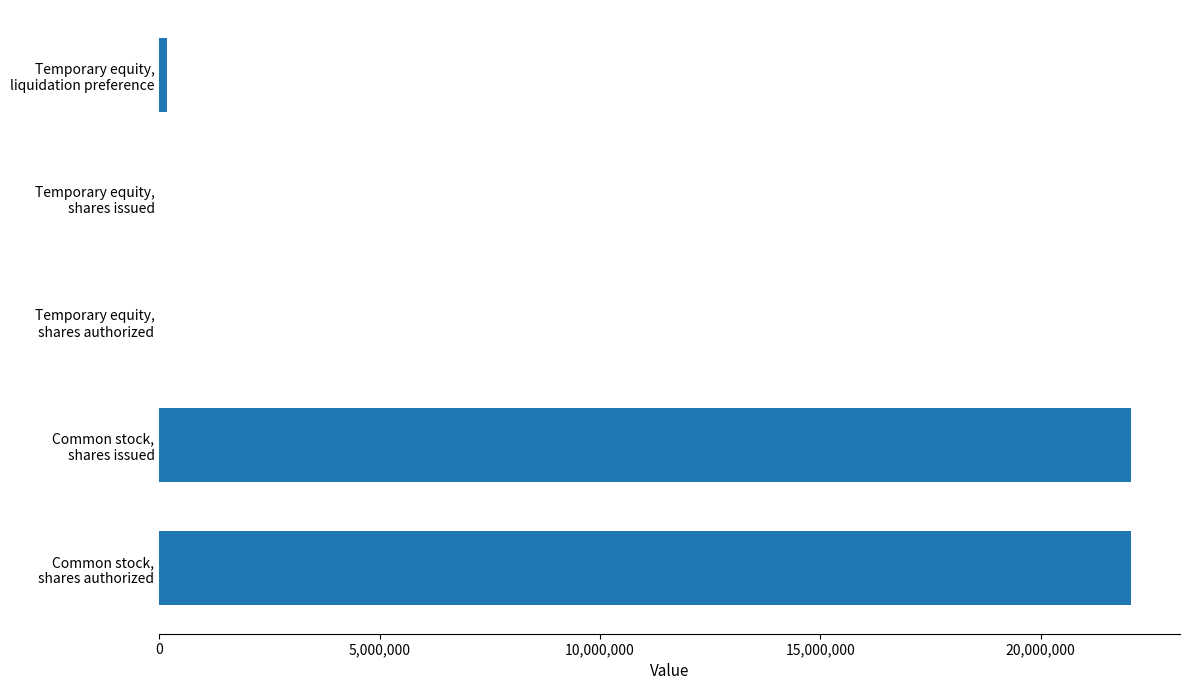

What is the sum of all values?

44281754